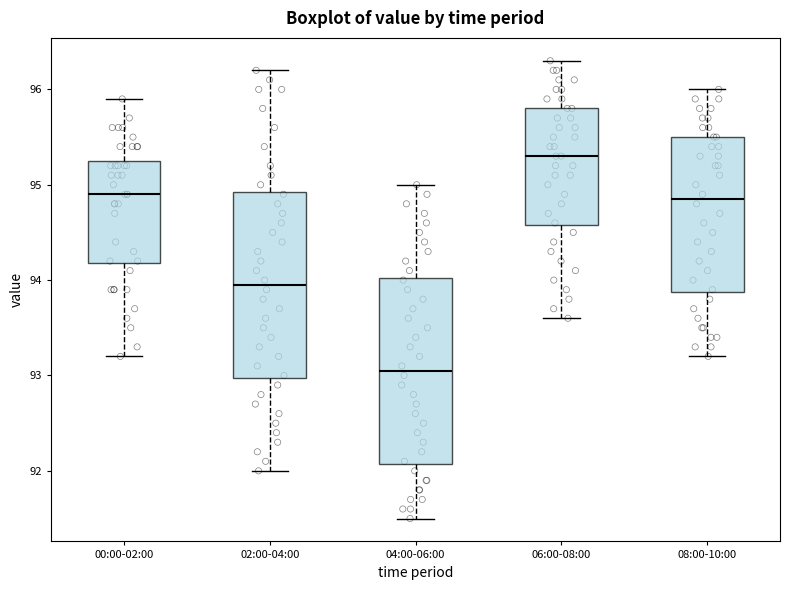

Reading left to right, transcribe this box plot: for each box, give where its median line is, the range the box spans, and where its two whiskers end, as read against the y-axis. The values are not printed on the chart, so give them approximately, as read against the axis.

00:00-02:00: median 94.9, box 94.2 to 95.3, whiskers 93.2 to 95.9
02:00-04:00: median 94.0, box 93.0 to 94.9, whiskers 92.0 to 96.2
04:00-06:00: median 93.1, box 92.1 to 94.0, whiskers 91.5 to 95.0
06:00-08:00: median 95.3, box 94.6 to 95.8, whiskers 93.6 to 96.3
08:00-10:00: median 94.9, box 93.9 to 95.5, whiskers 93.2 to 96.0